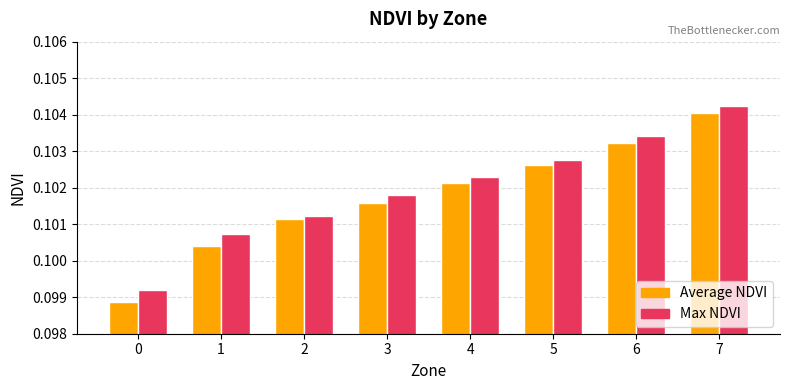

Rank the series at 1 from lowest to highest value.

Average NDVI, Max NDVI